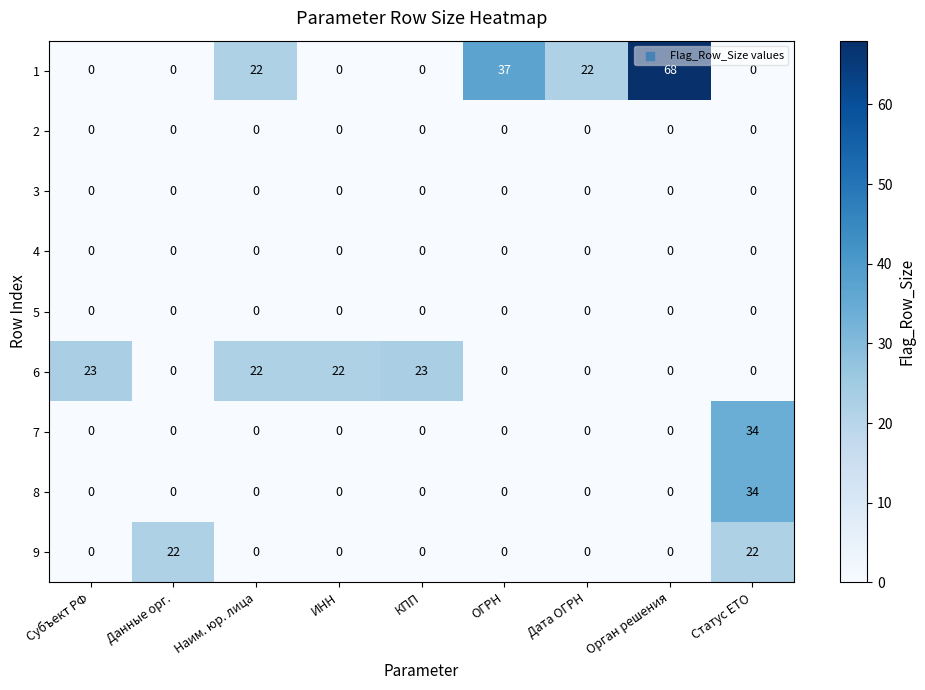

Where is 1 nearest to the value 34?

ОГРН